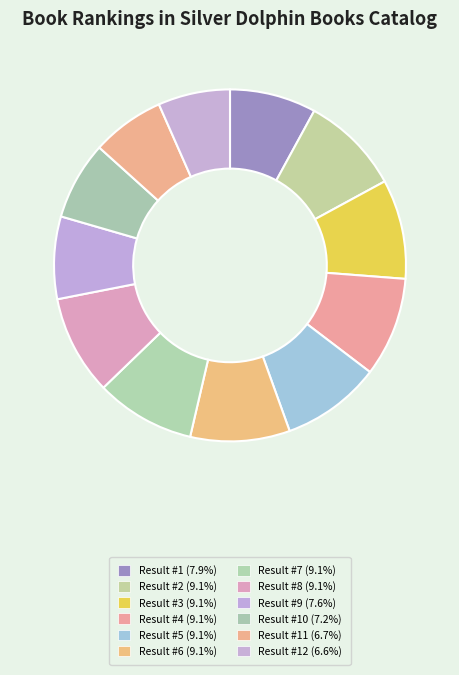

To the nearest percent, what is the difference between the largest and smallest slice percentages?

3%